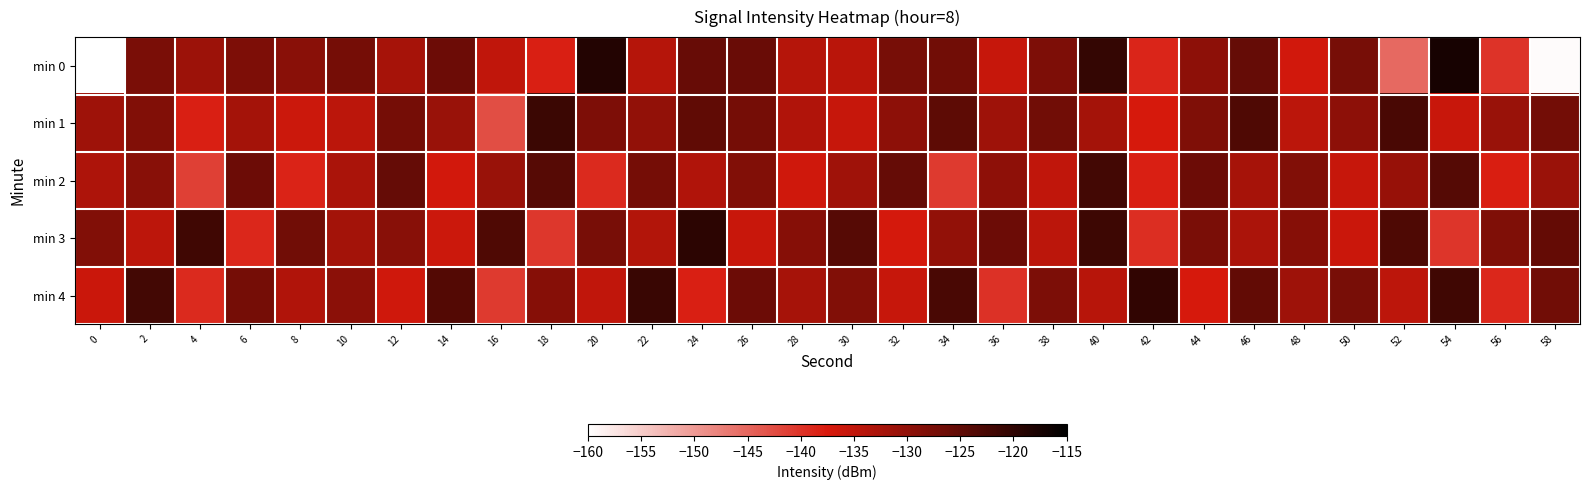

Reading right to left, extract all data points from this chart.

min 0: 58=-159.5	56=-140.0	54=-117.6	52=-145.4	50=-127.5	48=-136.8	46=-125.6	44=-129.7	42=-138.6	40=-120.6	38=-128.2	36=-135.7	34=-126.8	32=-127.3	30=-134.2	28=-133.9	26=-126.0	24=-125.8	22=-134.0	20=-118.7	18=-138.1	16=-134.9	14=-126.3	12=-132.4	10=-127.2	8=-129.4	6=-128.0	4=-131.3	2=-127.8	0=-215.0
min 1: 58=-127.0	56=-130.9	54=-135.8	52=-122.7	50=-129.6	48=-134.5	46=-123.4	44=-128.3	42=-137.2	40=-132.1	38=-126.9	36=-131.5	34=-124.8	32=-129.7	30=-135.6	28=-133.4	26=-127.3	24=-125.1	22=-130.2	20=-128.2	18=-121.3	16=-142.6	14=-131.0	12=-127.1	10=-134.4	8=-136.2	6=-132.2	4=-138.1	2=-128.4	0=-131.4
min 2: 58=-131.0	56=-137.9	54=-123.8	52=-130.7	50=-135.6	48=-128.5	46=-132.4	44=-126.3	42=-138.2	40=-122.1	38=-135.0	36=-129.9	34=-140.8	32=-125.7	30=-131.6	28=-136.5	26=-128.4	24=-133.3	22=-127.2	20=-139.1	18=-124.0	16=-130.9	14=-136.8	12=-125.7	10=-132.6	8=-138.5	6=-126.4	4=-141.3	2=-129.2	0=-133.1
min 3: 58=-125.4	56=-128.3	54=-140.2	52=-123.1	50=-136.0	48=-128.9	46=-132.8	44=-127.7	42=-139.6	40=-121.5	38=-134.4	36=-126.3	34=-130.2	32=-137.1	30=-124.0	28=-128.9	26=-135.8	24=-119.7	22=-133.6	20=-127.5	18=-140.4	16=-123.3	14=-136.2	12=-129.1	10=-132.0	8=-126.9	6=-138.8	4=-121.7	2=-134.6	0=-128.5
min 4: 58=-126.9	56=-138.8	54=-121.7	52=-134.6	50=-127.5	48=-131.4	46=-125.3	44=-137.2	42=-120.1	40=-134.0	38=-127.9	36=-139.8	34=-122.7	32=-135.6	30=-128.5	28=-132.4	26=-126.3	24=-138.2	22=-121.1	20=-135.0	18=-128.9	16=-140.8	14=-123.7	12=-136.6	10=-129.5	8=-133.4	6=-127.3	4=-139.2	2=-122.1	0=-136.0